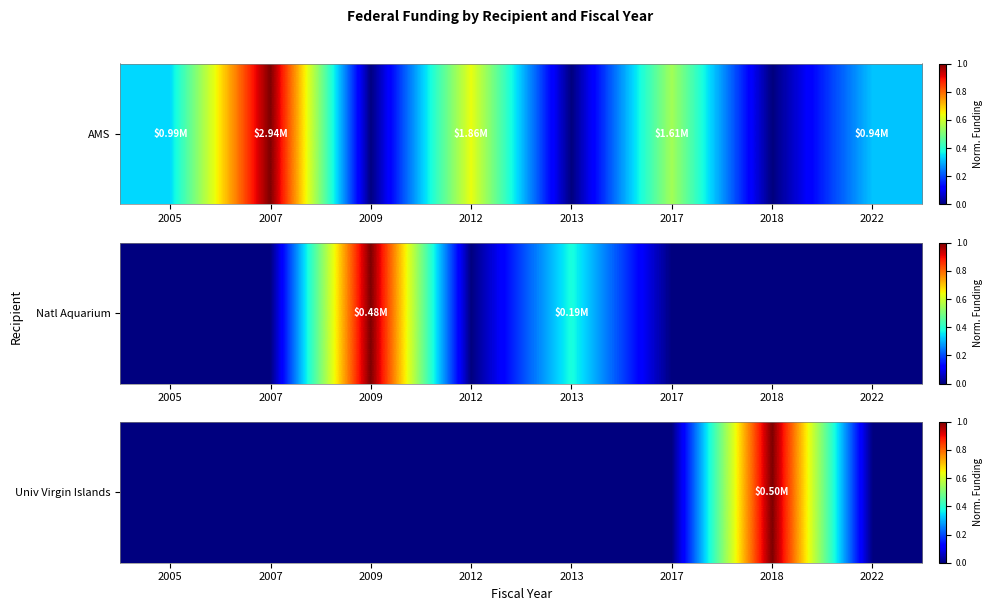

List the labels in order of value, largest first.

2018, 2005, 2007, 2009, 2012, 2013, 2017, 2022